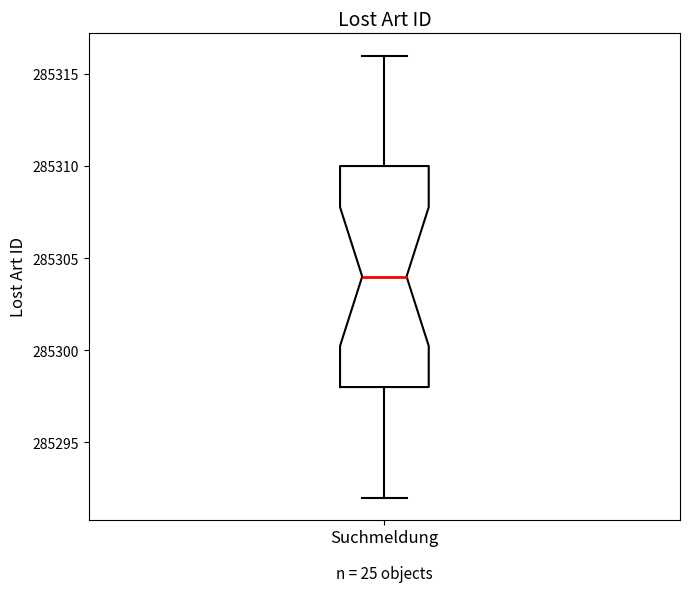

Transcribe this box plot: give where the median line is, the range the box spans, and where the two whiskers end, as read against the y-axis. The values are not printed on the chart, so give them approximately, as read against the axis.

median 285304, box 285298 to 285310, whiskers 285292 to 285316